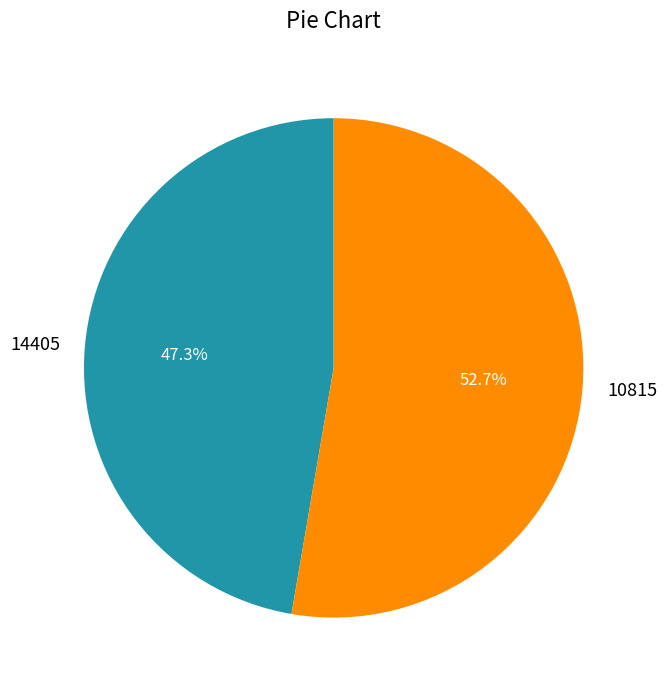

Between 14405 and 10815, which is larger?

10815